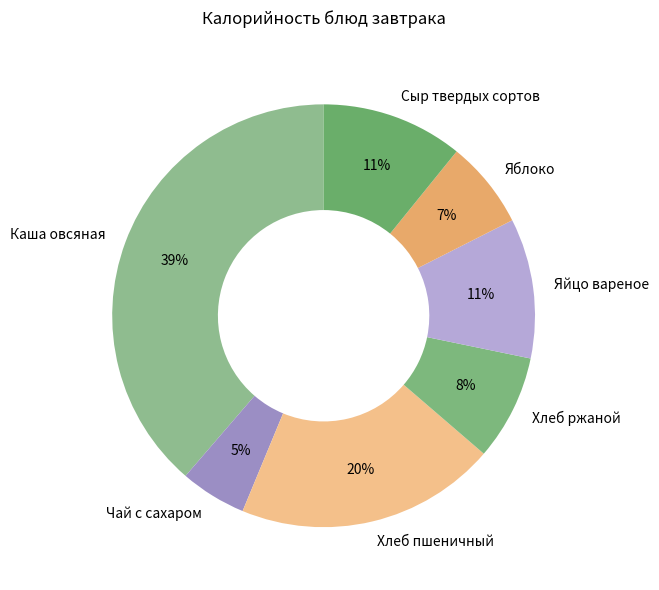

To the nearest percent, what portion does Хлеб ржаной represent?

8%